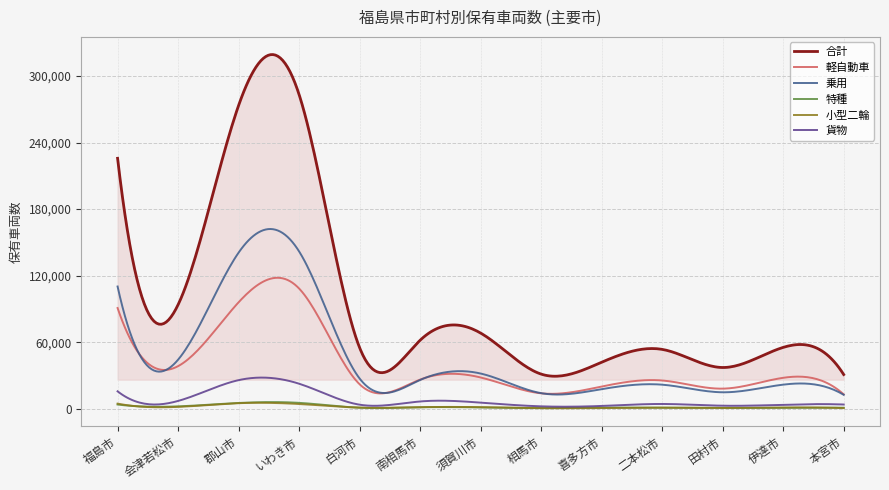

What is the average value of the 軽自動車 series?

38970.5